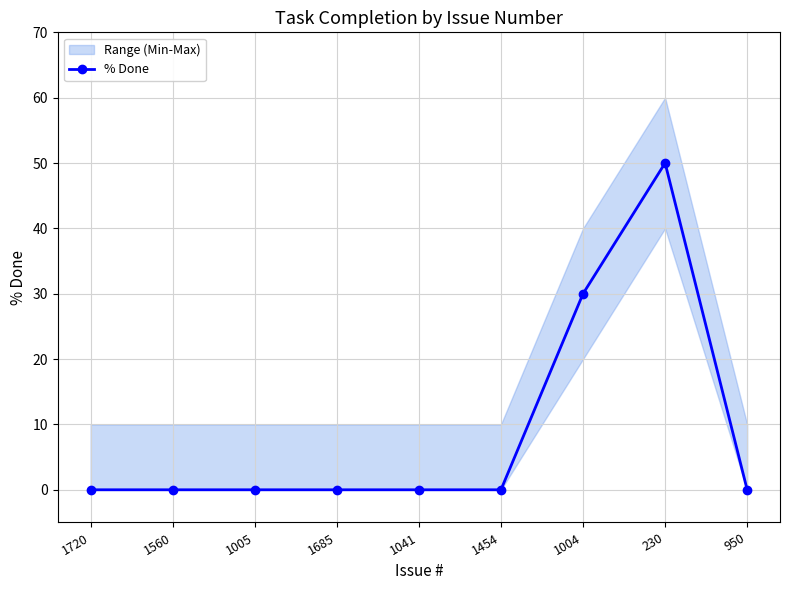

Is it true that the value at 1685 is 0?

True